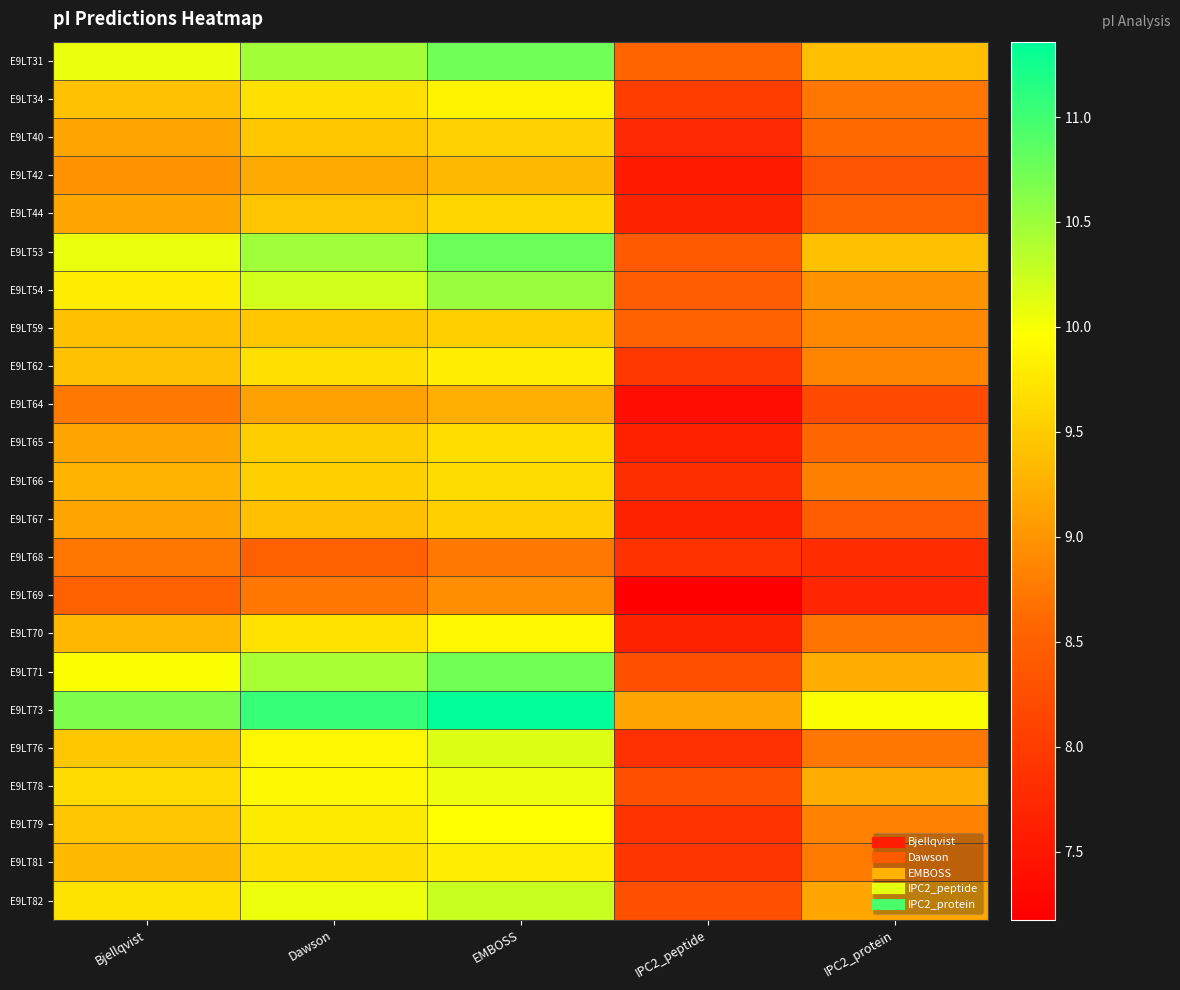

What is the spread (max minus min) of values at Bjellqvist?

2.2